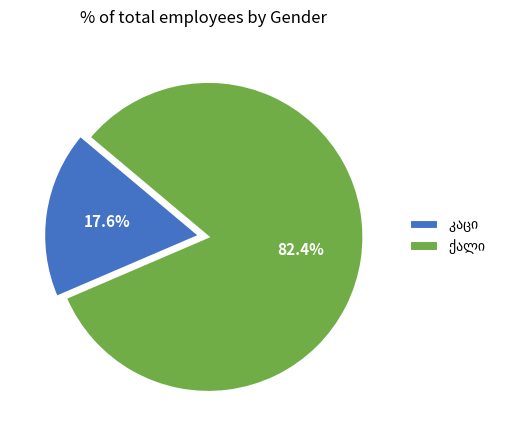

Is there any slice that represents more than half of the pie?

Yes